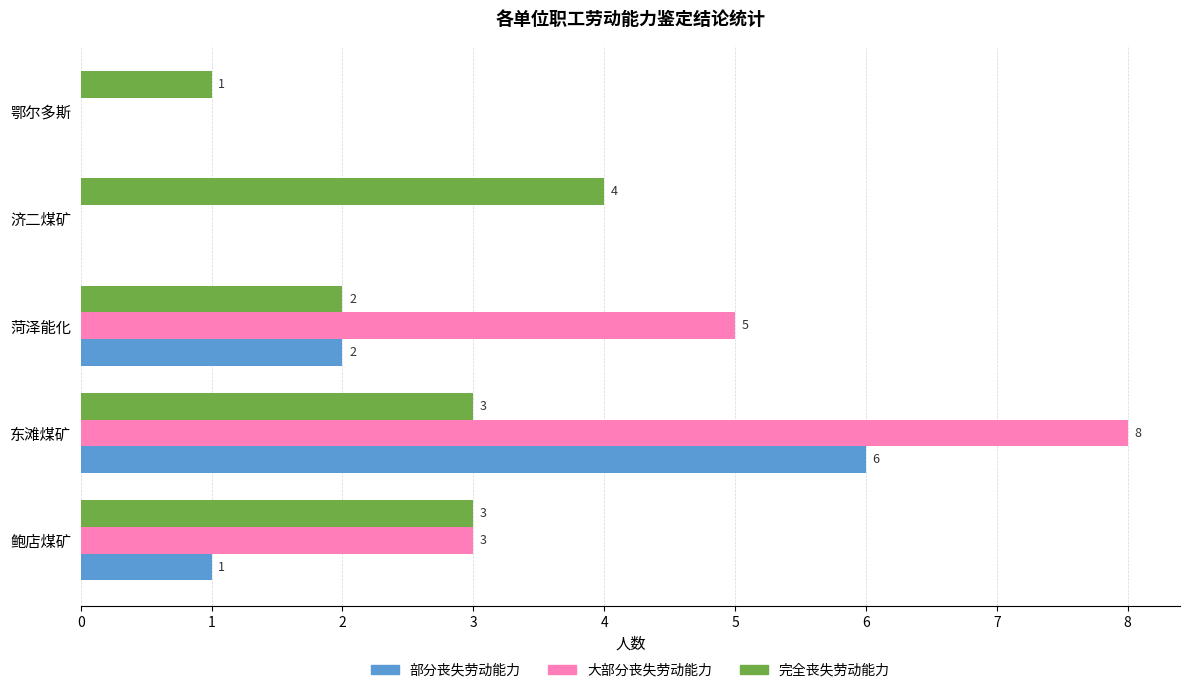

At which category is the sum across all series the highest?

东滩煤矿